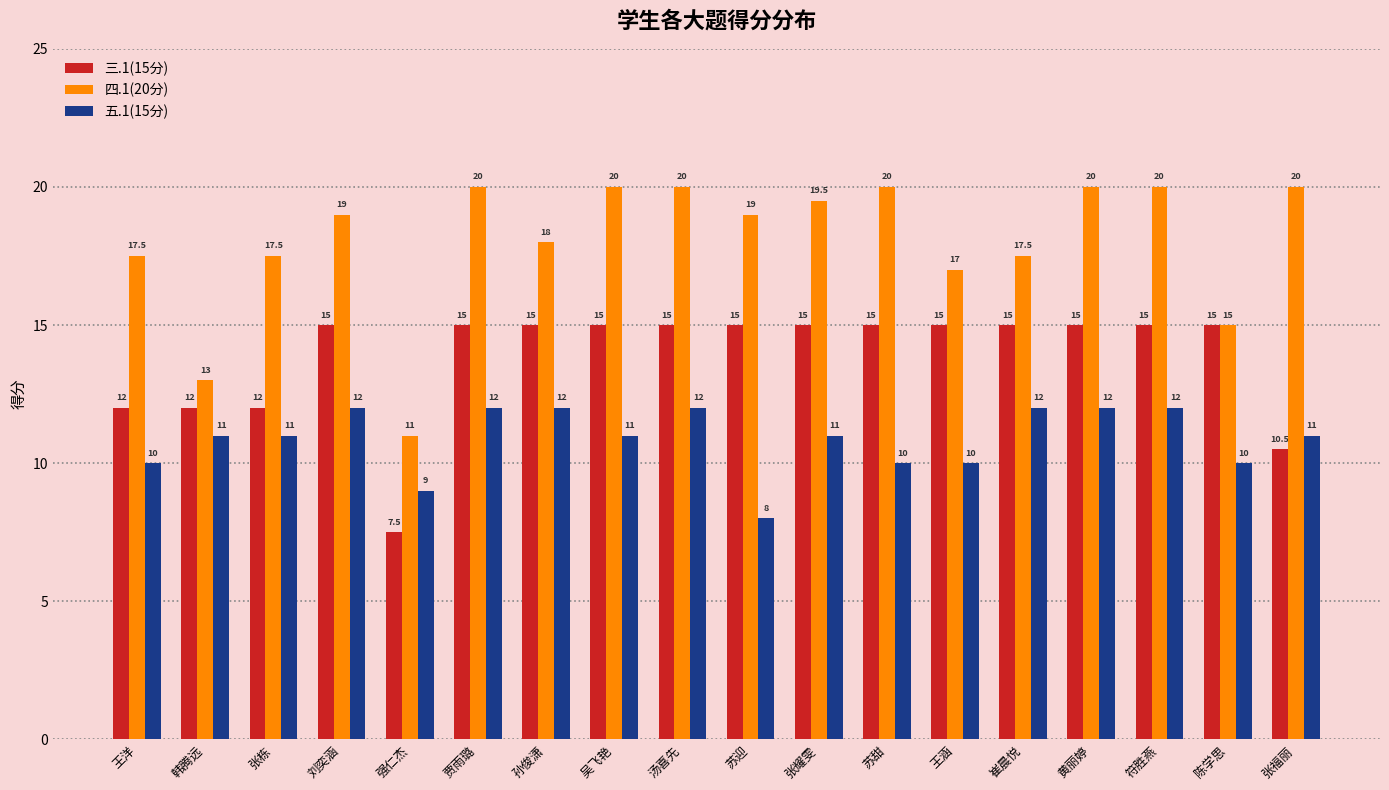

Reading left to right, what are all the values shown in this chart?

三.1(15分): 12.0	12.0	12.0	15.0	7.5	15.0	15.0	15.0	15.0	15.0	15.0	15.0	15.0	15.0	15.0	15.0	15.0	10.5
四.1(20分): 17.5	13.0	17.5	19.0	11.0	20.0	18.0	20.0	20.0	19.0	19.5	20.0	17.0	17.5	20.0	20.0	15.0	20.0
五.1(15分): 10.0	11.0	11.0	12.0	9.0	12.0	12.0	11.0	12.0	8.0	11.0	10.0	10.0	12.0	12.0	12.0	10.0	11.0